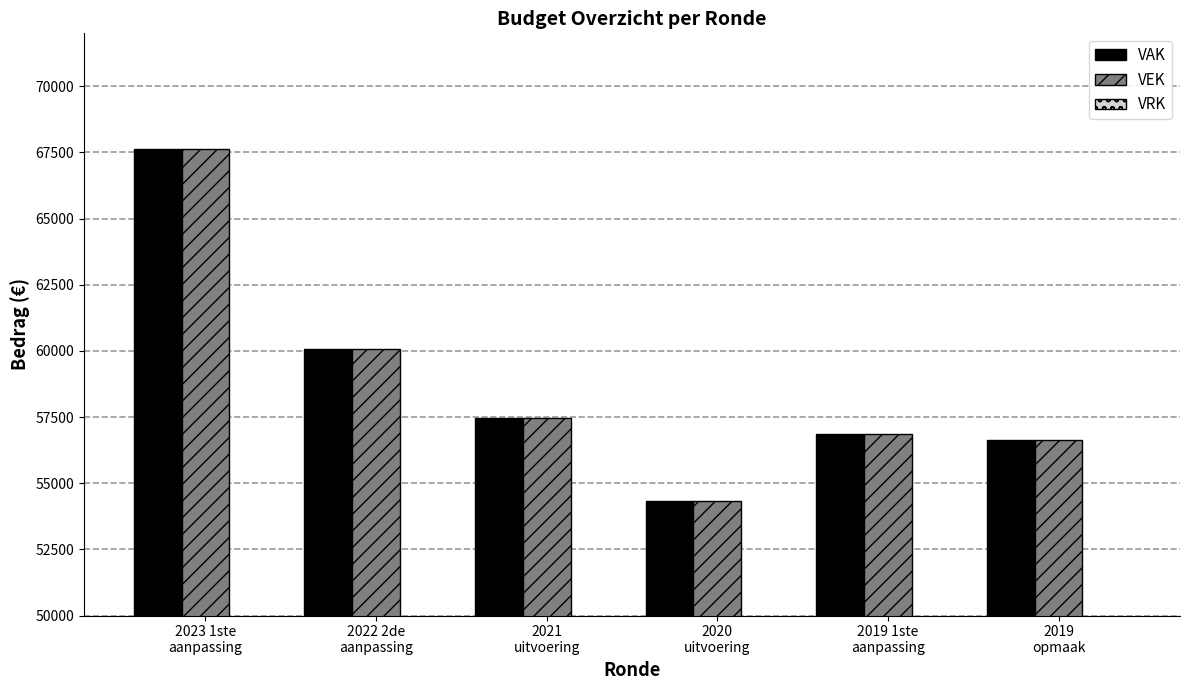

Which series has the largest range (max minus min)?

VEK